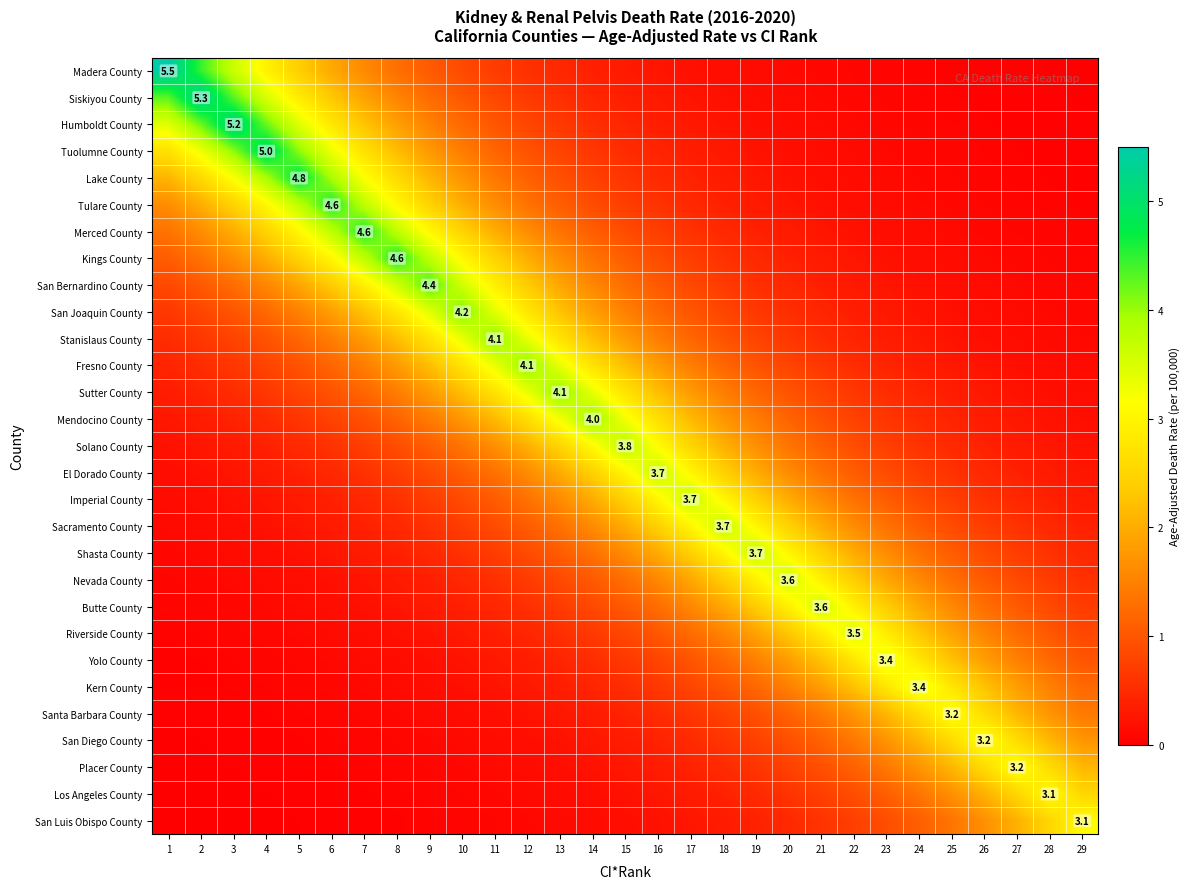

List the labels in order of Kern County value, smallest first.

1, 2, 3, 4, 5, 6, 7, 8, 9, 10, 11, 12, 13, 14, 15, 16, 17, 18, 19, 29, 20, 28, 21, 27, 22, 26, 23, 25, 24